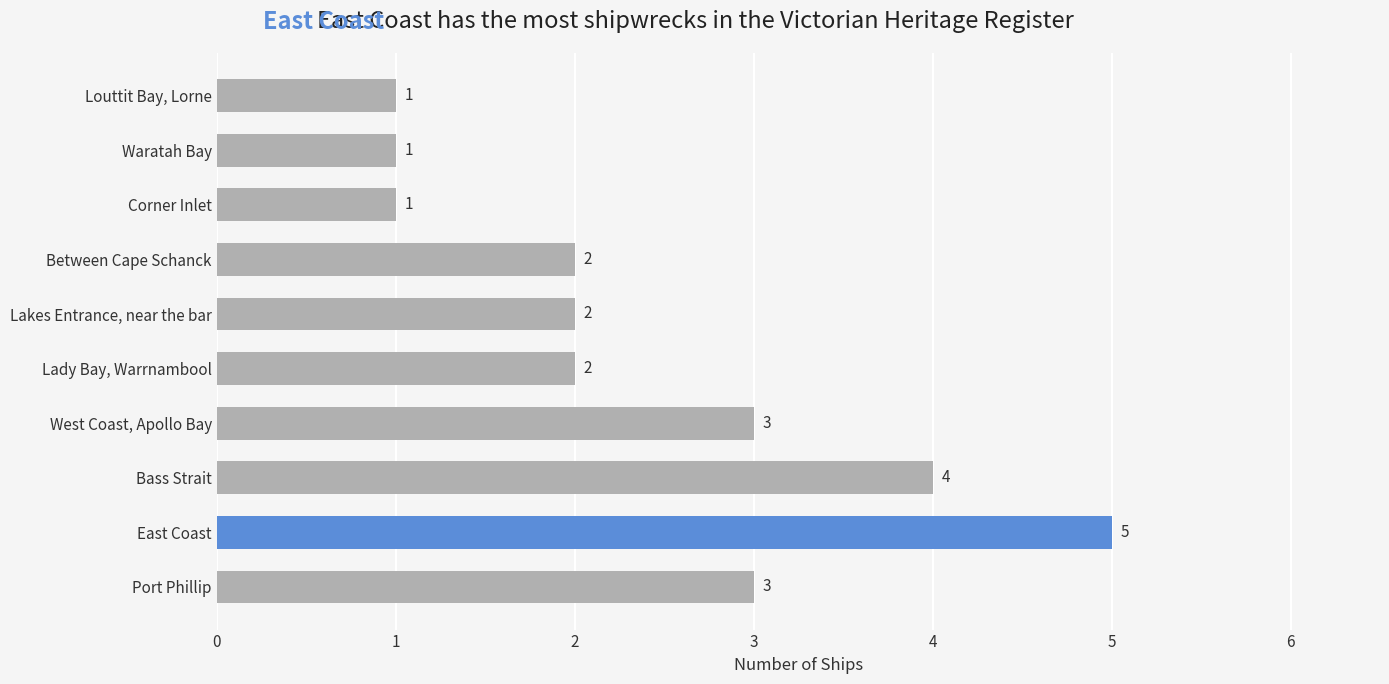

What is the average value?

2